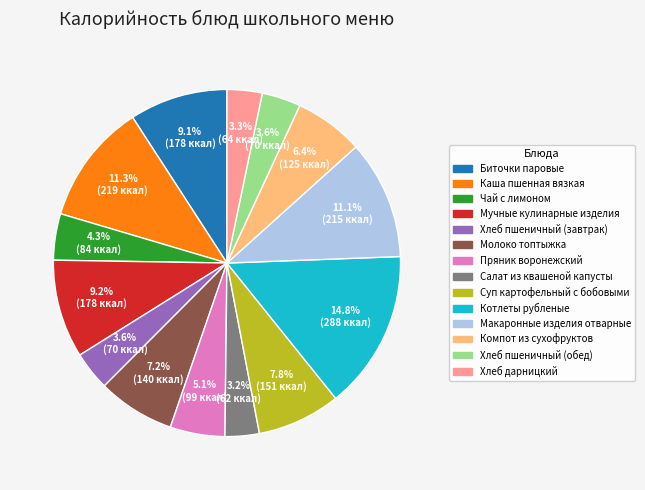

How many segments does this pie chart have?

14